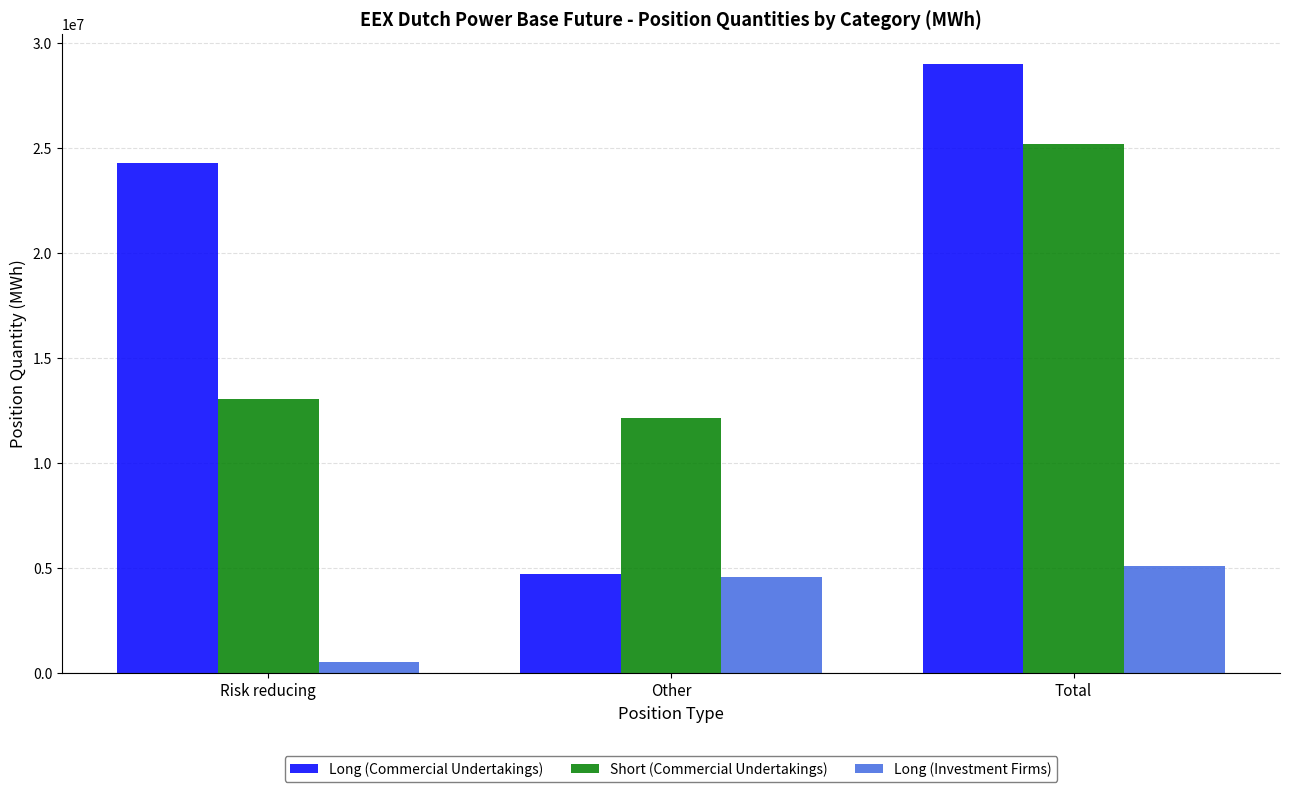

What is the label of the 2nd bar from the right?

Other